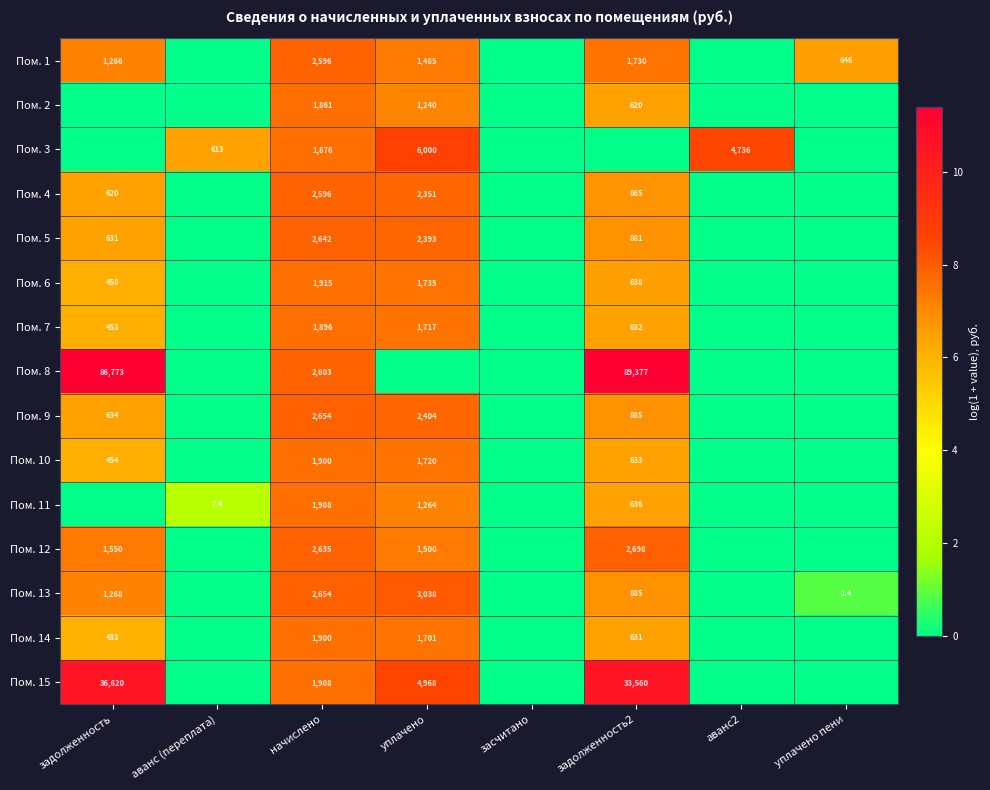

At how many categories does at least one series exceed 8?

4